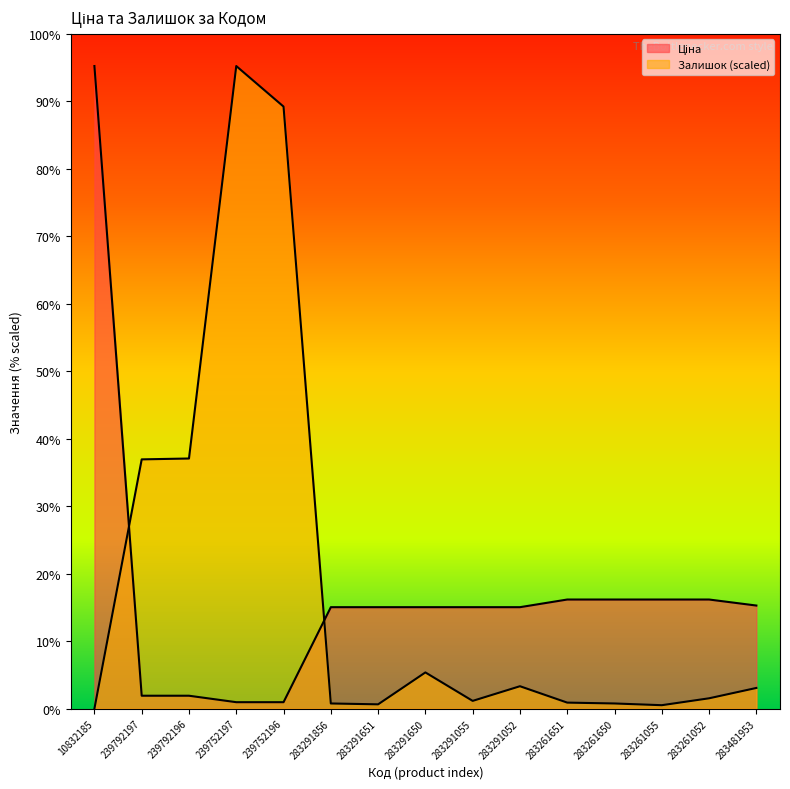

At how many categories does at least one series exceed 3323?

3